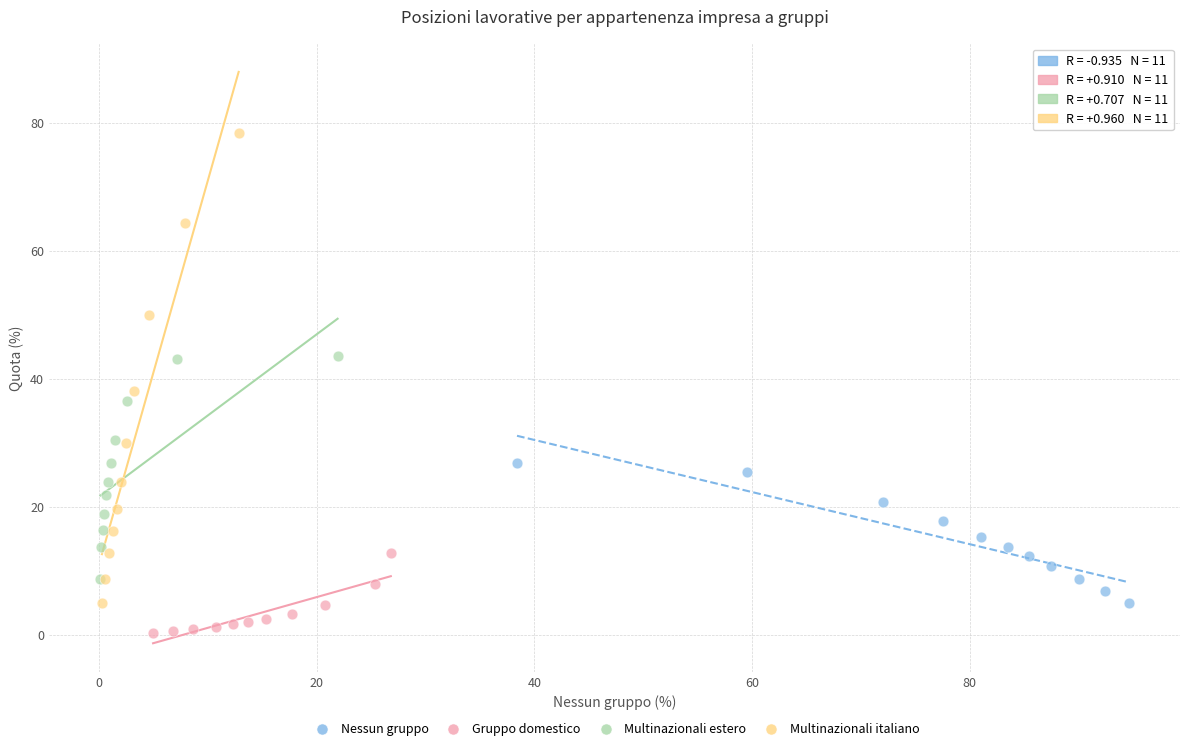

Which series reaches the maximum Y coordinate?

Multinazionali italiano